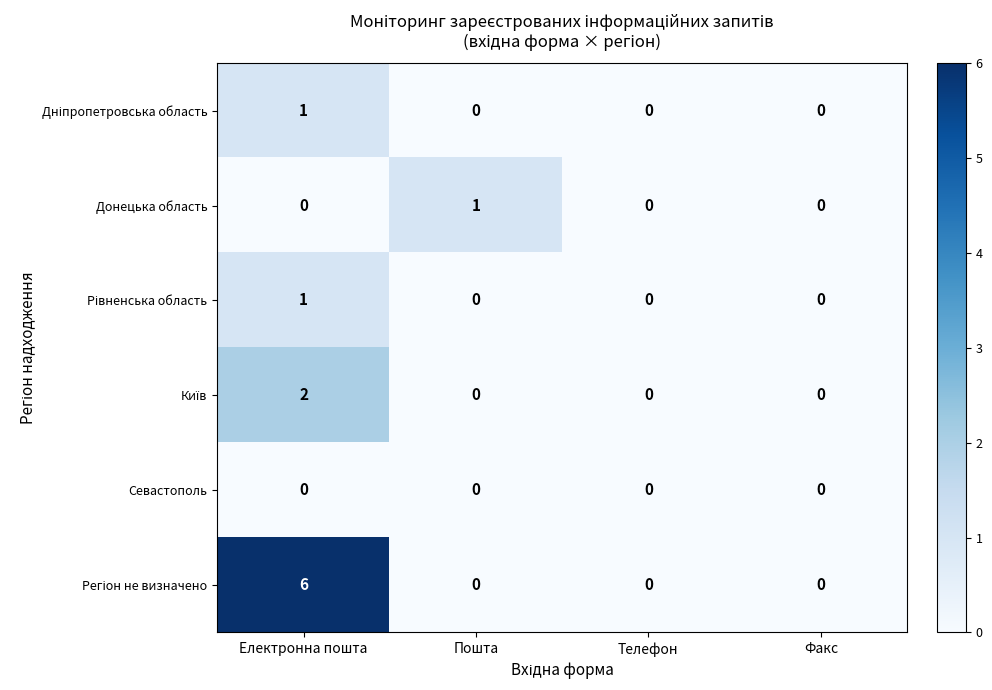

At which category is the sum across all series the highest?

Електронна пошта